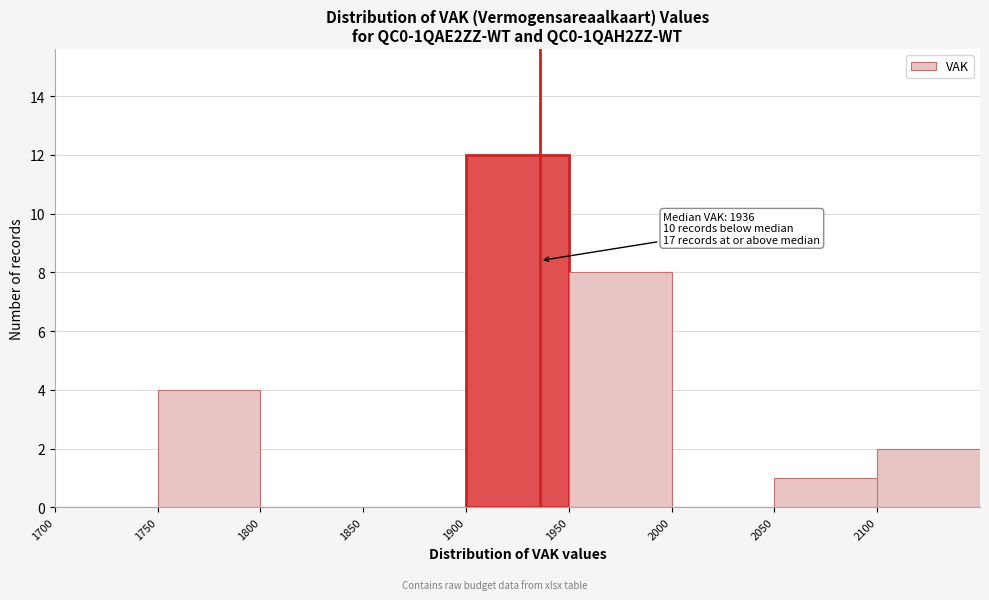

Which range on the x-axis has the tallest bar?

1900 to 1950